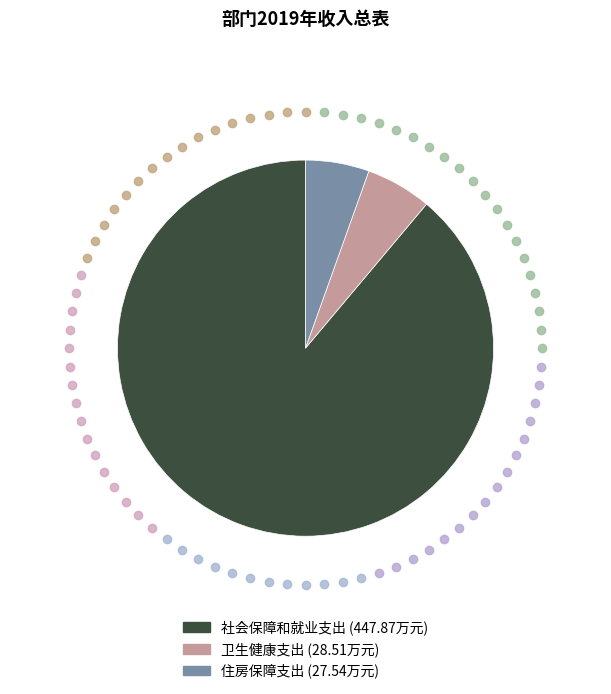

Is there a majority slice in this chart?

Yes